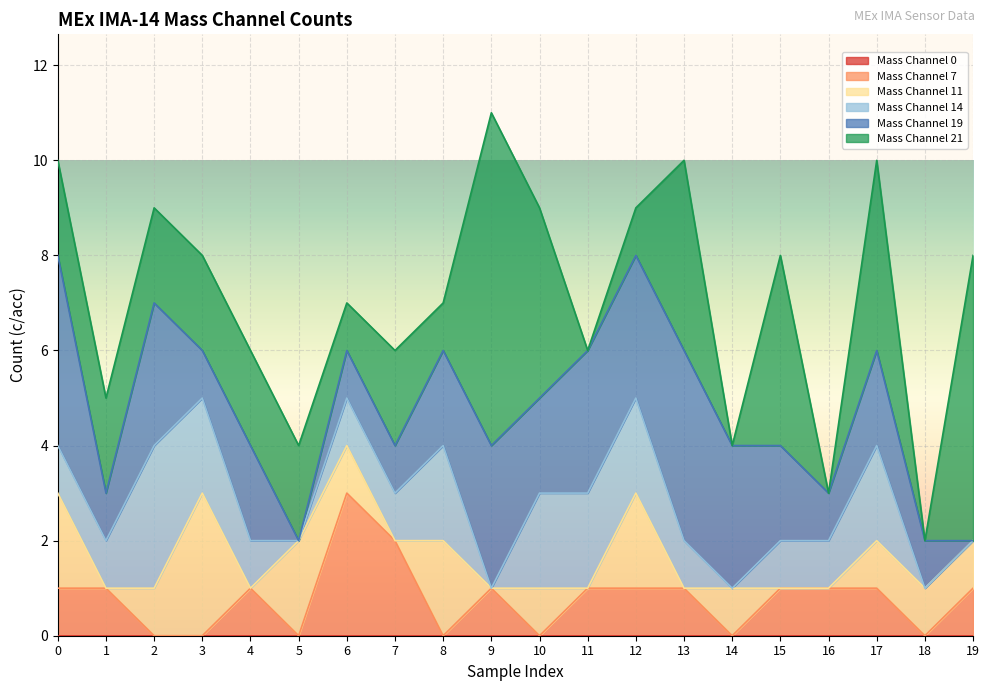

Between which two adjacent categories do Mass Channel 14 and Mass Channel 11 first intersect?

0 and 1